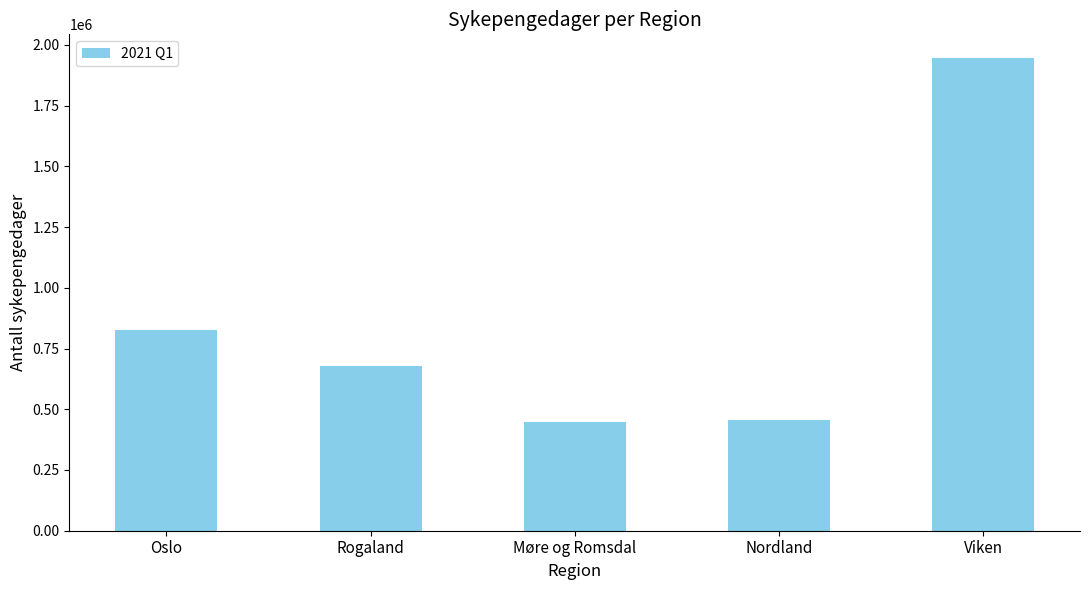

What is the value of the 3rd bar from the left?

447746